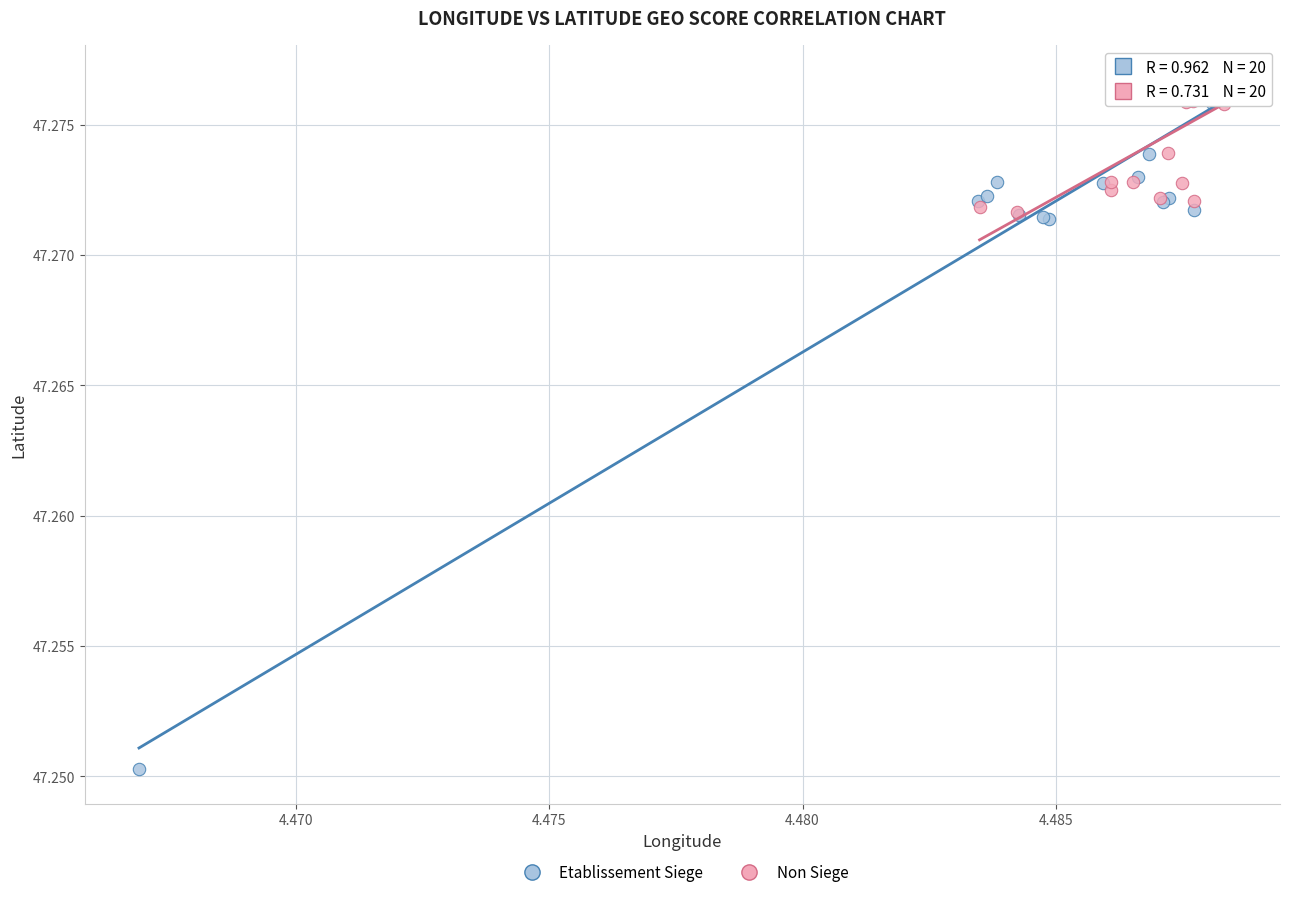

Which series contains the lowest Y value?

Etablissement Siege